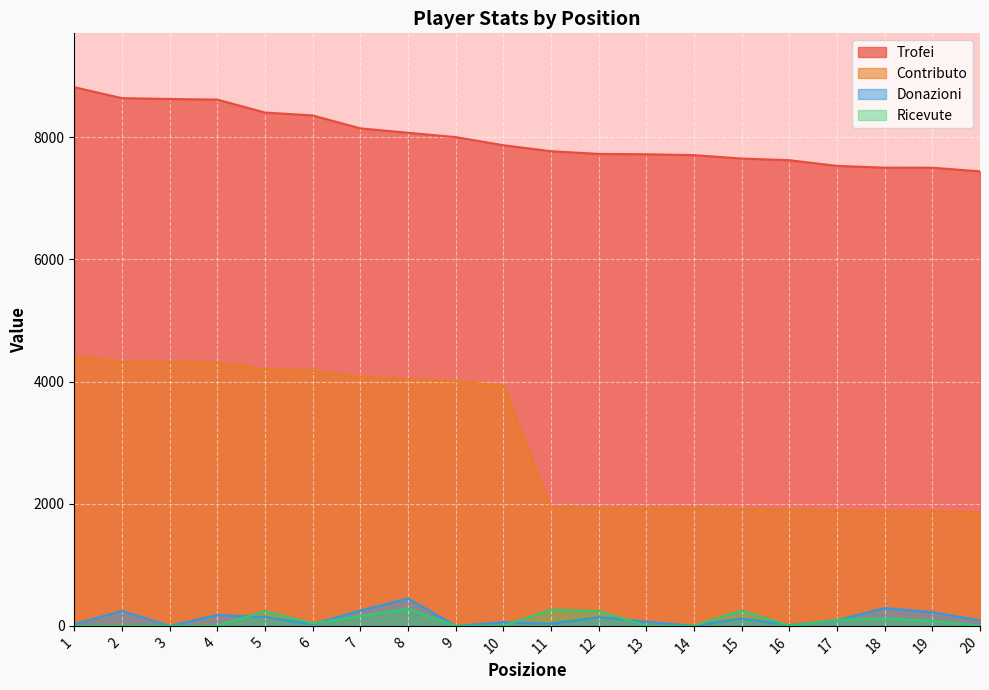

True or false: Ricevute and Contributo intersect in this chart.

False